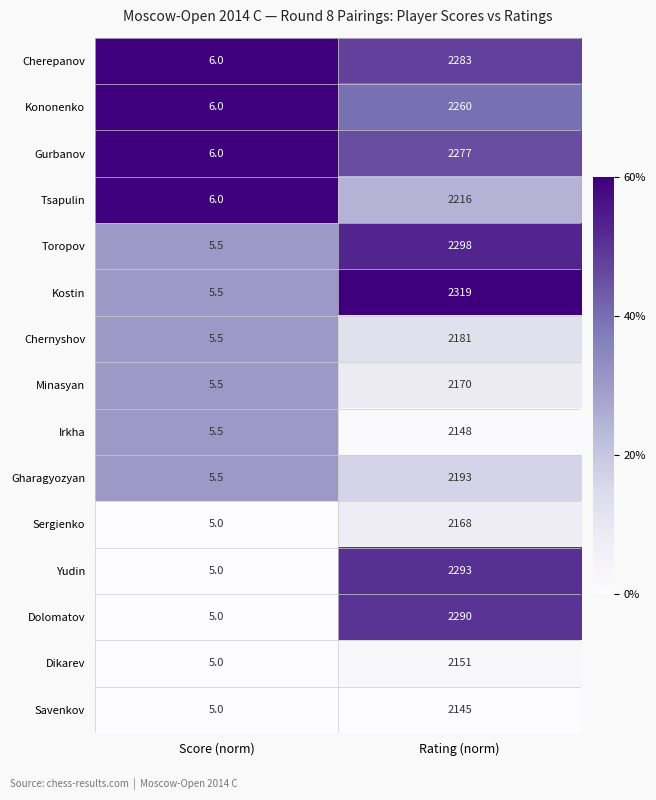

Reading left to right, list all the values displayed in this chart.

Cherepanov: Score (norm)=6.0	Rating (norm)=2283.0
Kononenko: Score (norm)=6.0	Rating (norm)=2260.0
Gurbanov: Score (norm)=6.0	Rating (norm)=2277.0
Tsapulin: Score (norm)=6.0	Rating (norm)=2216.0
Toropov: Score (norm)=5.5	Rating (norm)=2298.0
Kostin: Score (norm)=5.5	Rating (norm)=2319.0
Chernyshov: Score (norm)=5.5	Rating (norm)=2181.0
Minasyan: Score (norm)=5.5	Rating (norm)=2170.0
Irkha: Score (norm)=5.5	Rating (norm)=2148.0
Gharagyozyan: Score (norm)=5.5	Rating (norm)=2193.0
Sergienko: Score (norm)=5.0	Rating (norm)=2168.0
Yudin: Score (norm)=5.0	Rating (norm)=2293.0
Dolomatov: Score (norm)=5.0	Rating (norm)=2290.0
Dikarev: Score (norm)=5.0	Rating (norm)=2151.0
Savenkov: Score (norm)=5.0	Rating (norm)=2145.0